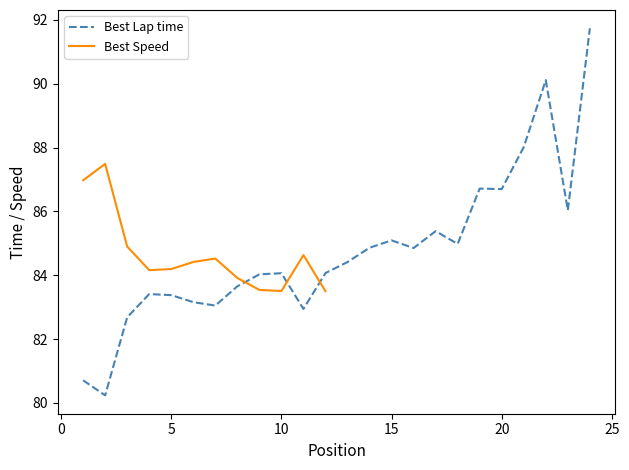

What is the greatest value displayed?

91.7